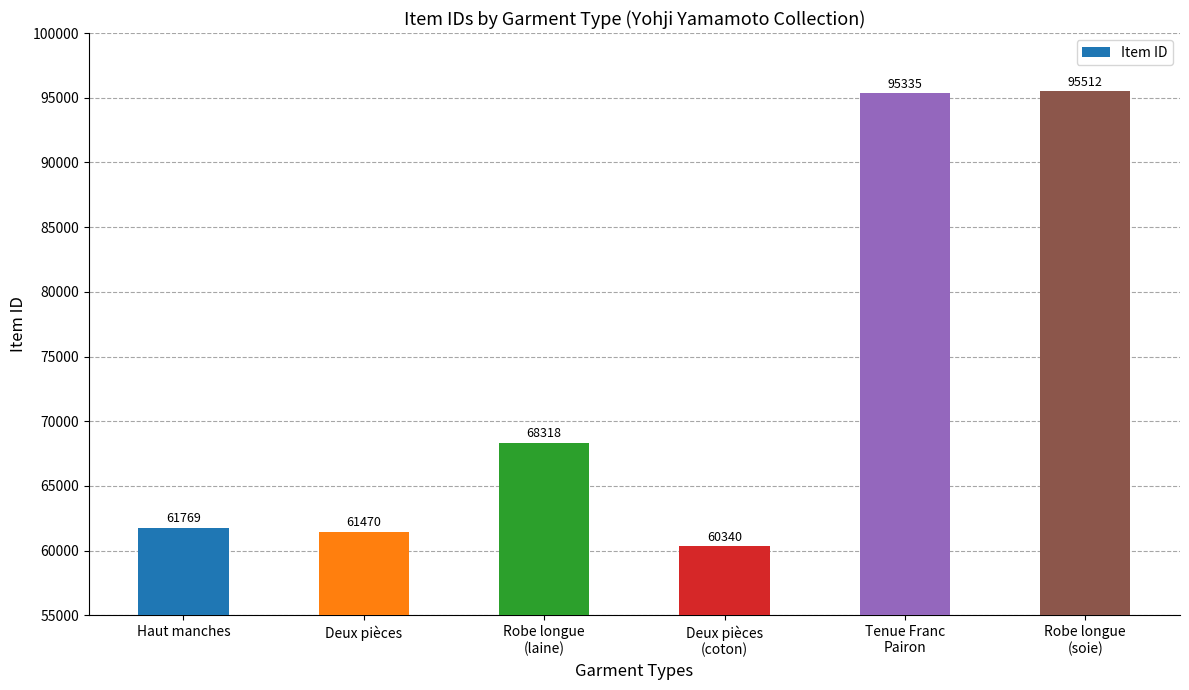

True or false: the data shows 68318 at Robe longue
(laine).

True